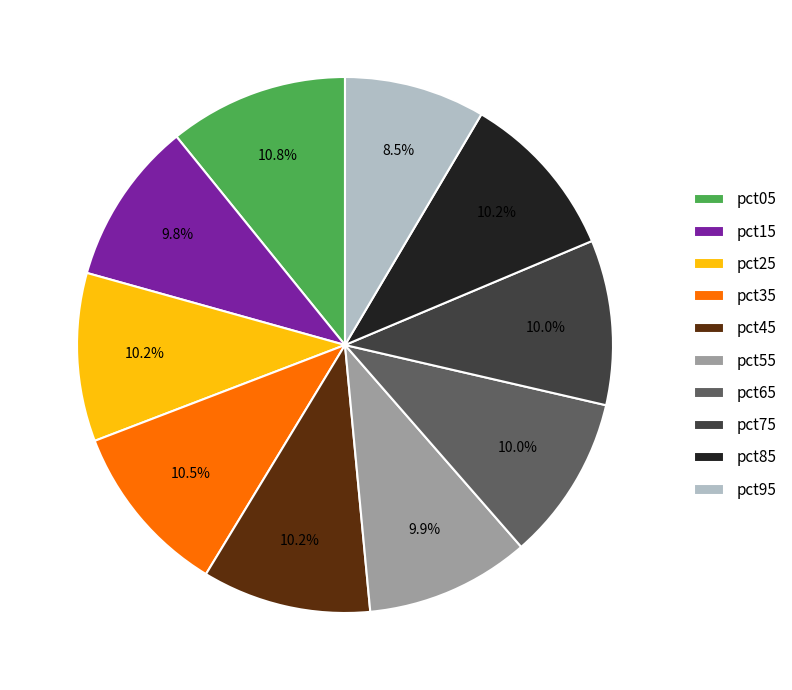

Count the number of slices in the pie.

10